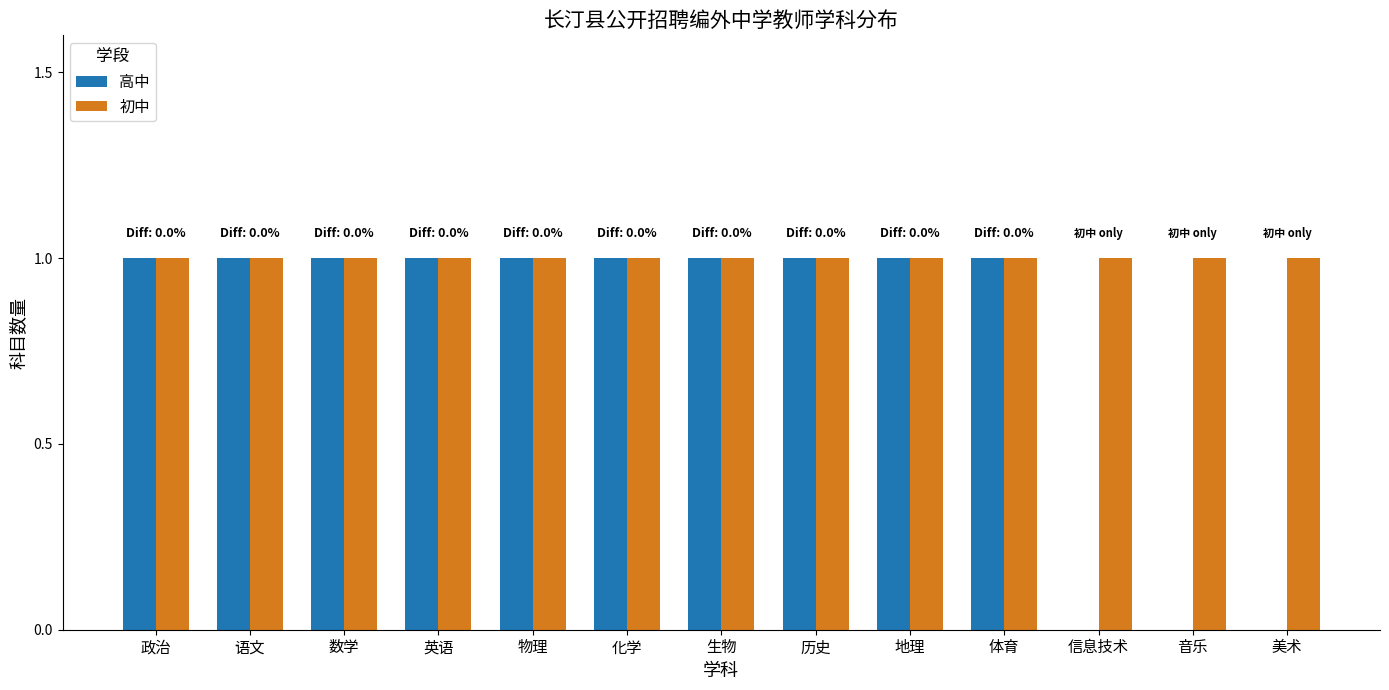

Which series changed the most between 物理 and 音乐?

高中